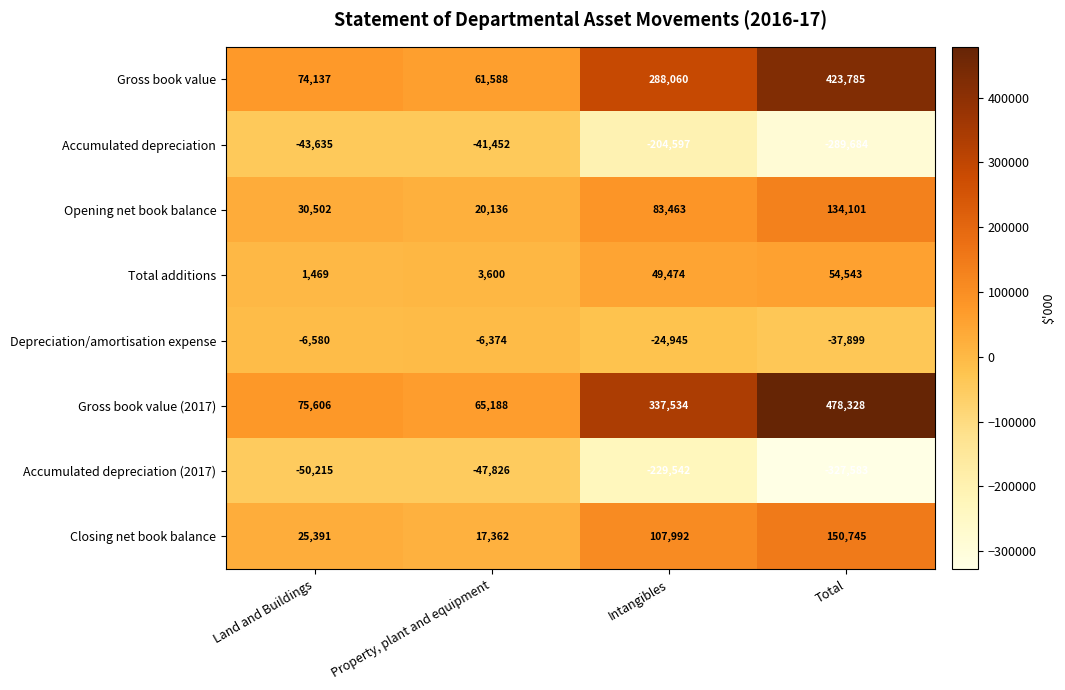

What is the difference between the maximum and second lowest values in the Accumulated depreciation series?

163145